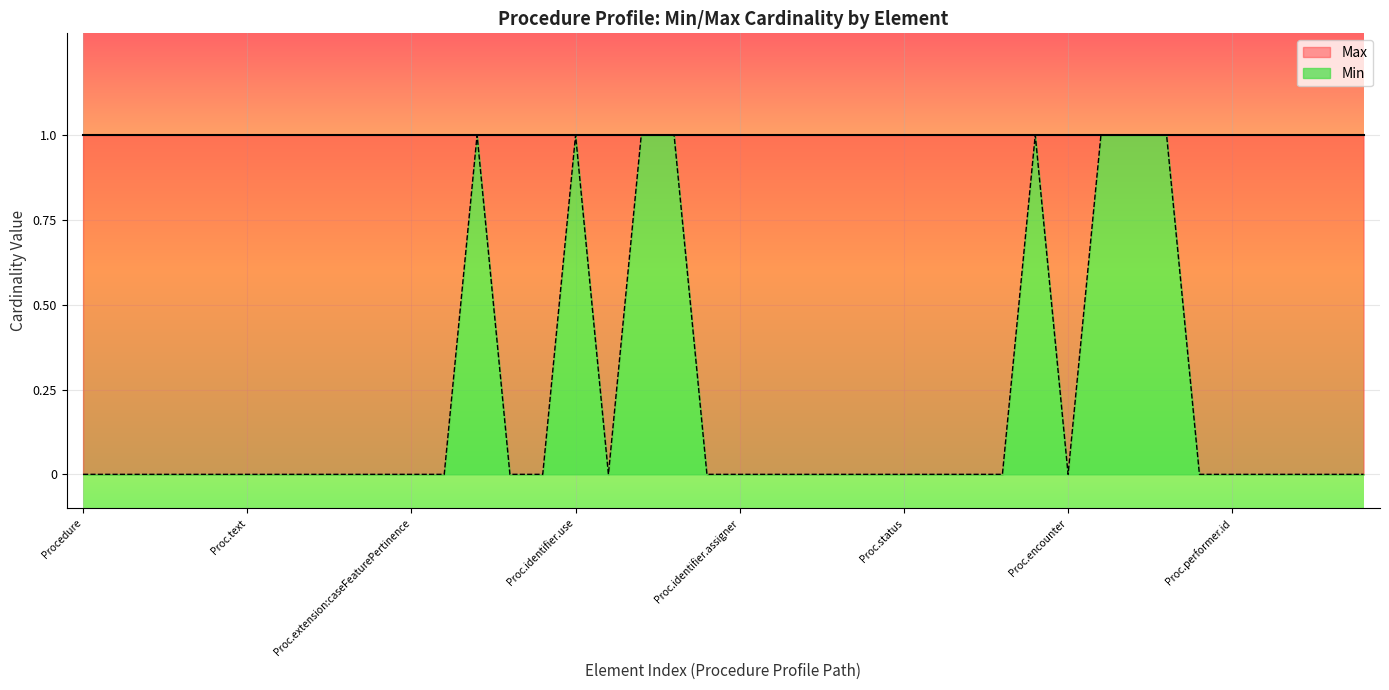

Between Proc.status and Proc.identifier.use, which is larger?

Proc.identifier.use